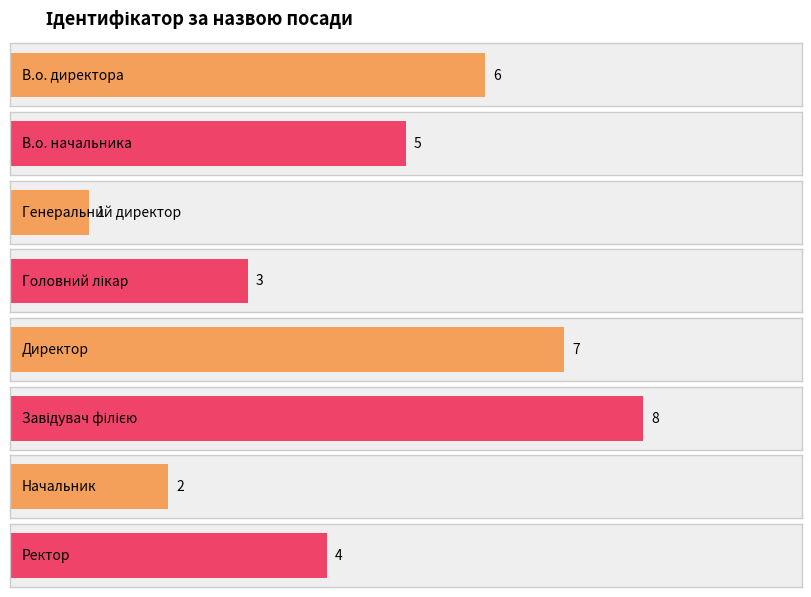

What is the greatest value displayed?

8